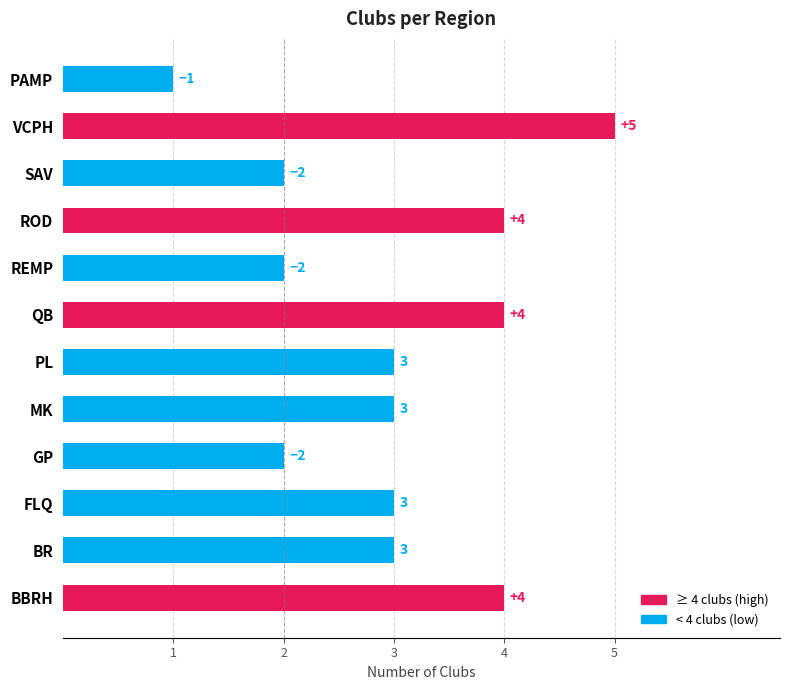

How many values are between 2 and 4?

10